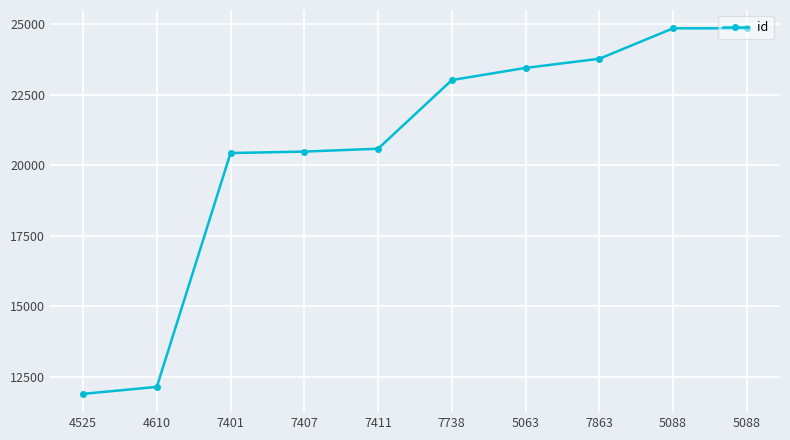

How many lines are shown in the chart?

1